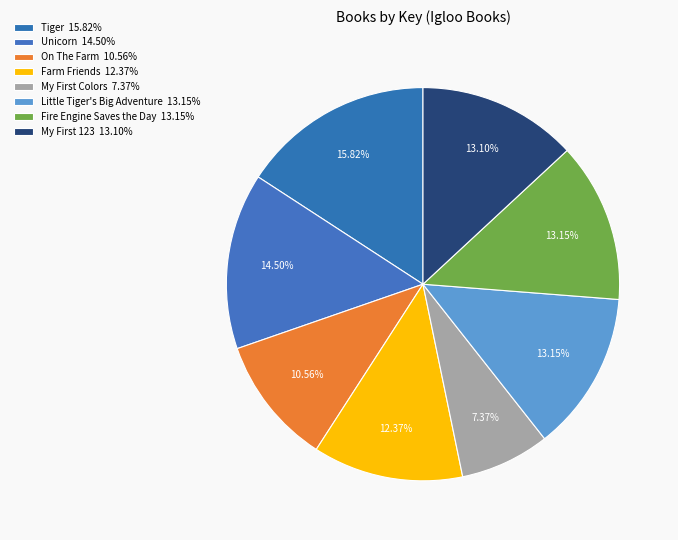

How many slices are in this pie chart?

8